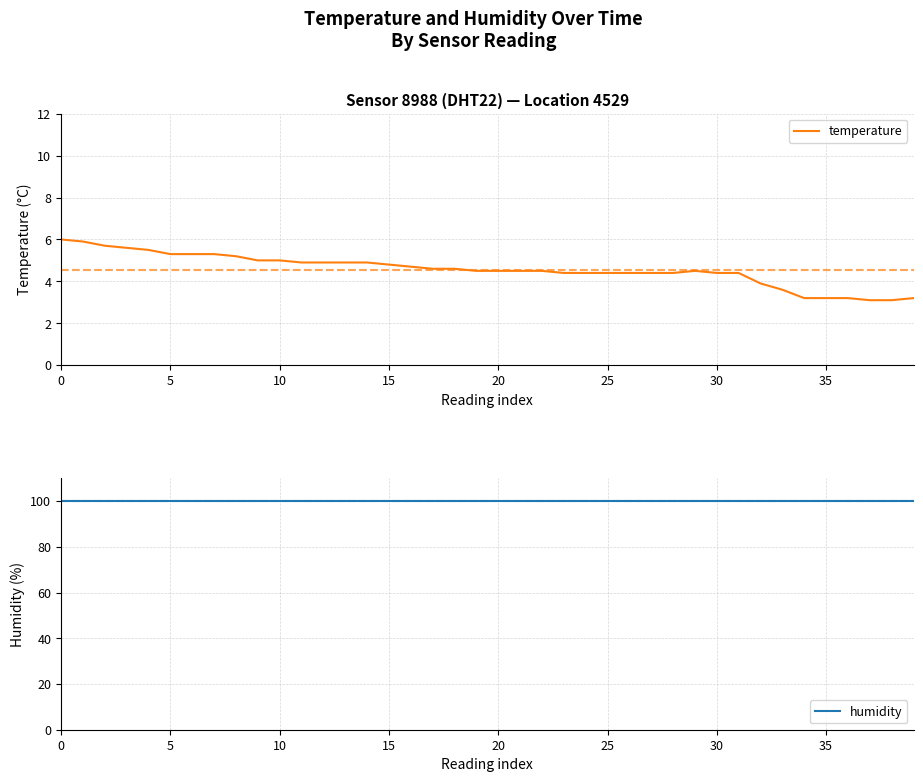

What is the total value across all series at 14?

104.8